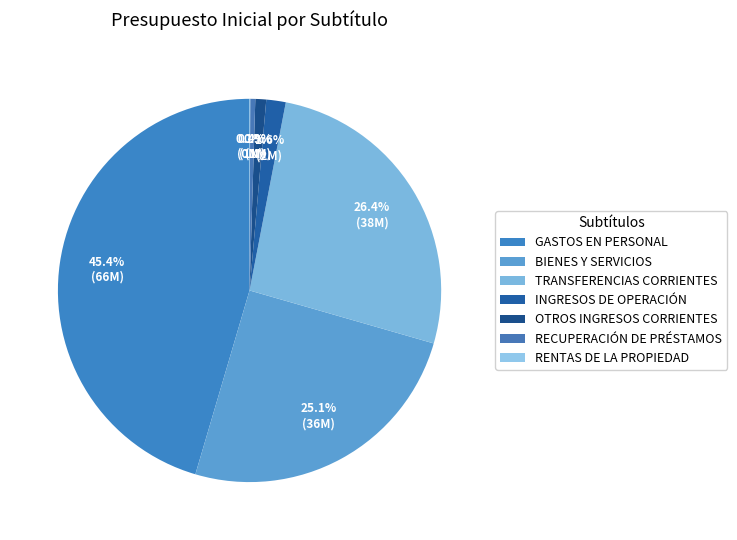

Which category has the biggest portion of the pie?

GASTOS EN PERSONAL